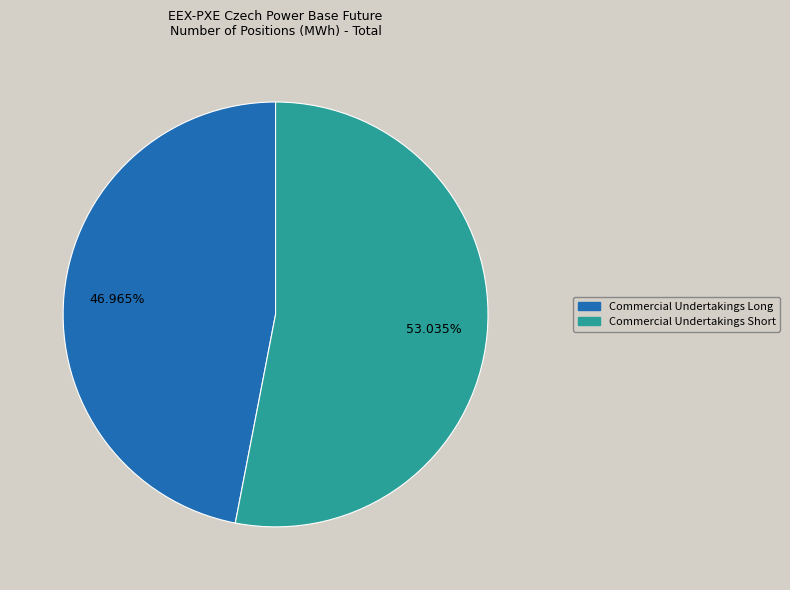

How many slices are in this pie chart?

2